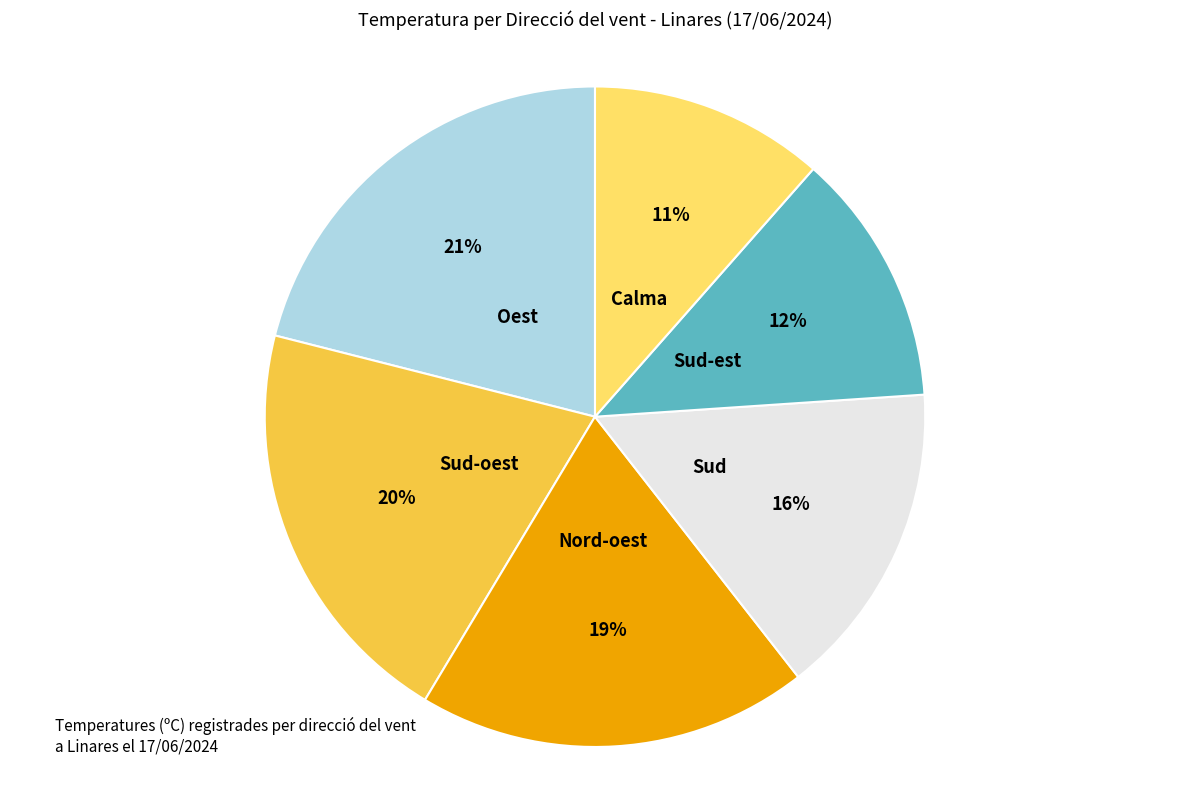

Count the number of slices in the pie.

6